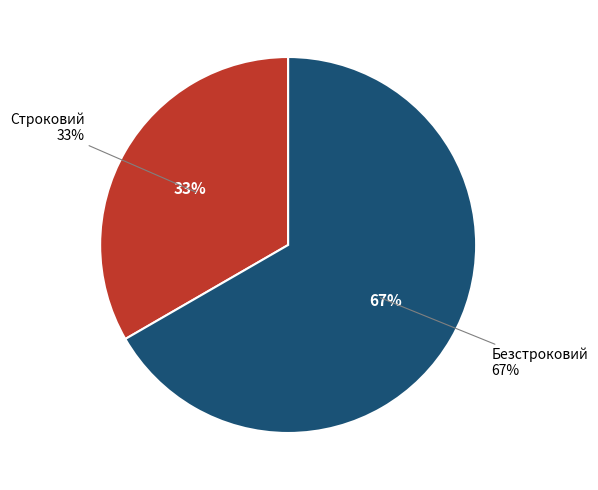

Which category has the smallest portion of the pie?

Строковий